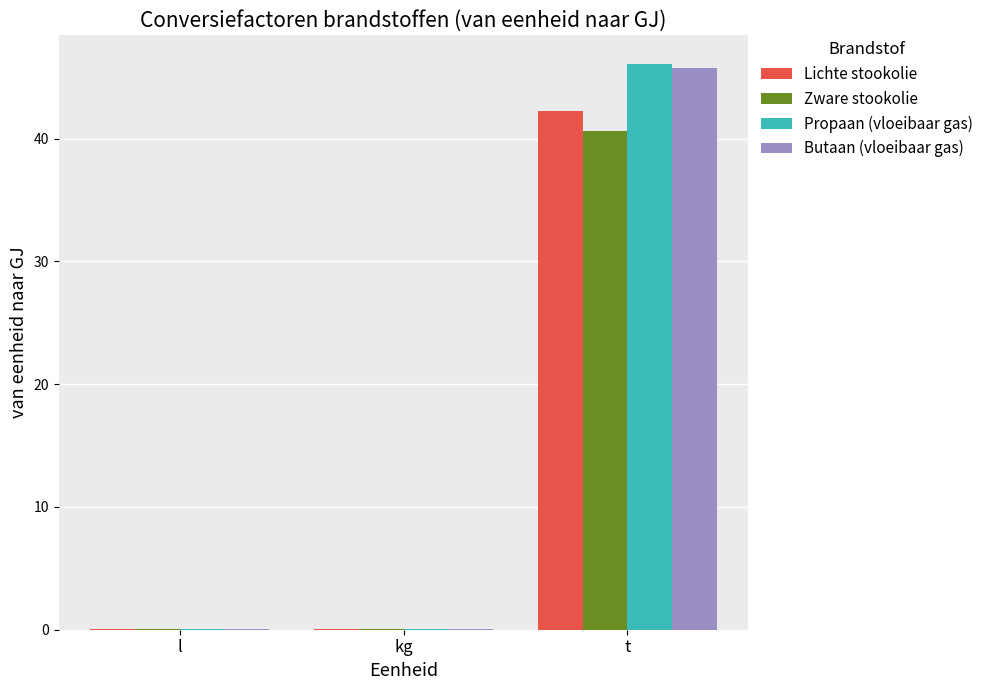

True or false: Zware stookolie has a value of 0.0 at kg.

True